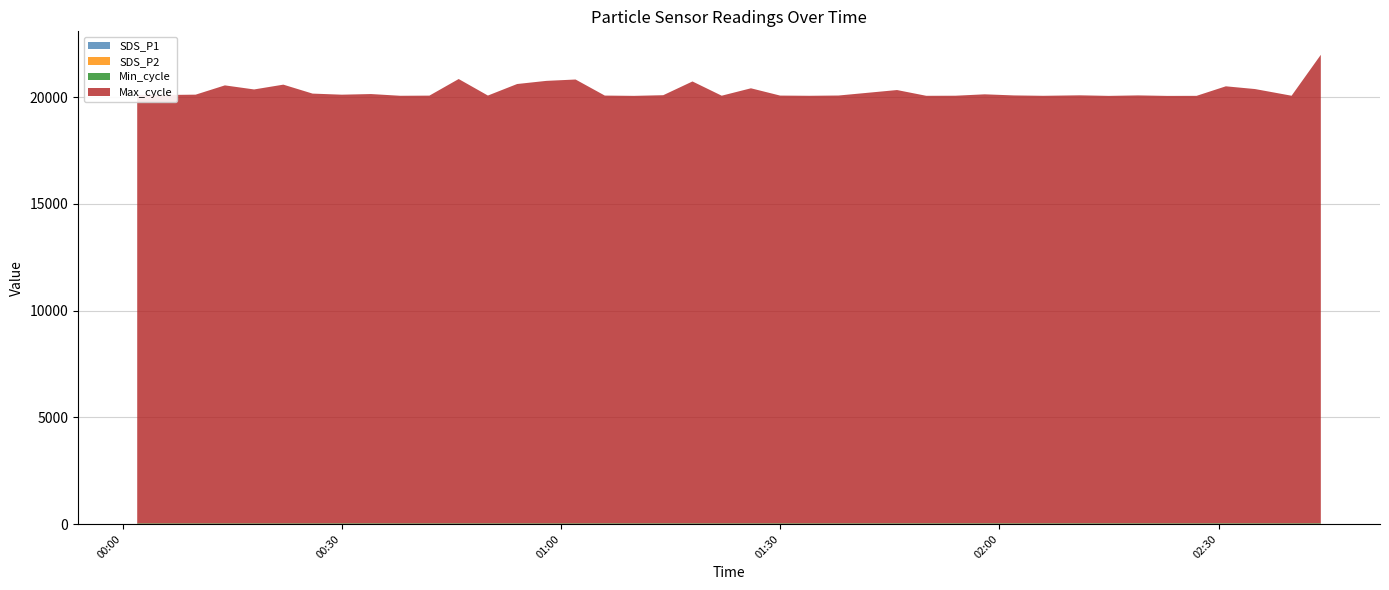

Reading left to right, extract all data points from this chart.

SDS_P1: 2023/01/03 00:02=1.3	2023/01/03 00:06=1.6	2023/01/03 00:10=1.7	2023/01/03 00:14=1.3	2023/01/03 00:18=1.6	2023/01/03 00:22=1.6	2023/01/03 00:26=1.9	2023/01/03 00:30=2.8	2023/01/03 00:34=3.6	2023/01/03 00:38=1.9	2023/01/03 00:42=2.3	2023/01/03 00:46=2.9	2023/01/03 00:50=2.6	2023/01/03 00:54=2.6	2023/01/03 00:58=1.9	2023/01/03 01:02=1.9	2023/01/03 01:06=4.0	2023/01/03 01:10=2.8	2023/01/03 01:14=3.8	2023/01/03 01:18=2.8	2023/01/03 01:22=2.2	2023/01/03 01:26=3.2	2023/01/03 01:30=2.6	2023/01/03 01:34=2.2	2023/01/03 01:38=2.8	2023/01/03 01:46=3.5	2023/01/03 01:50=4.3	2023/01/03 01:54=4.3	2023/01/03 01:58=4.0	2023/01/03 02:02=2.7	2023/01/03 02:06=3.2	2023/01/03 02:11=4.9	2023/01/03 02:15=3.9	2023/01/03 02:19=4.0	2023/01/03 02:23=3.0	2023/01/03 02:27=3.2	2023/01/03 02:31=4.9	2023/01/03 02:35=4.8	2023/01/03 02:40=3.0	2023/01/03 02:44=4.8
SDS_P2: 2023/01/03 00:02=1.0	2023/01/03 00:06=1.2	2023/01/03 00:10=1.4	2023/01/03 00:14=1.2	2023/01/03 00:18=1.4	2023/01/03 00:22=1.4	2023/01/03 00:26=1.6	2023/01/03 00:30=1.8	2023/01/03 00:34=1.9	2023/01/03 00:38=1.6	2023/01/03 00:42=1.6	2023/01/03 00:46=1.6	2023/01/03 00:50=1.6	2023/01/03 00:54=1.7	2023/01/03 00:58=1.7	2023/01/03 01:02=1.6	2023/01/03 01:06=1.8	2023/01/03 01:10=1.9	2023/01/03 01:14=1.8	2023/01/03 01:18=1.6	2023/01/03 01:22=1.8	2023/01/03 01:26=1.9	2023/01/03 01:30=1.9	2023/01/03 01:34=2.0	2023/01/03 01:38=2.0	2023/01/03 01:46=2.5	2023/01/03 01:50=2.9	2023/01/03 01:54=2.8	2023/01/03 01:58=2.8	2023/01/03 02:02=2.3	2023/01/03 02:06=3.0	2023/01/03 02:11=3.0	2023/01/03 02:15=2.8	2023/01/03 02:19=3.1	2023/01/03 02:23=2.6	2023/01/03 02:27=2.4	2023/01/03 02:31=2.1	2023/01/03 02:35=2.5	2023/01/03 02:40=2.5	2023/01/03 02:44=2.5
Min_cycle: 2023/01/03 00:02=28.0	2023/01/03 00:06=28.0	2023/01/03 00:10=28.0	2023/01/03 00:14=28.0	2023/01/03 00:18=28.0	2023/01/03 00:22=28.0	2023/01/03 00:26=28.0	2023/01/03 00:30=28.0	2023/01/03 00:34=28.0	2023/01/03 00:38=28.0	2023/01/03 00:42=28.0	2023/01/03 00:46=28.0	2023/01/03 00:50=28.0	2023/01/03 00:54=28.0	2023/01/03 00:58=28.0	2023/01/03 01:02=28.0	2023/01/03 01:06=28.0	2023/01/03 01:10=28.0	2023/01/03 01:14=28.0	2023/01/03 01:18=28.0	2023/01/03 01:22=28.0	2023/01/03 01:26=28.0	2023/01/03 01:30=28.0	2023/01/03 01:34=28.0	2023/01/03 01:38=28.0	2023/01/03 01:46=28.0	2023/01/03 01:50=28.0	2023/01/03 01:54=28.0	2023/01/03 01:58=28.0	2023/01/03 02:02=28.0	2023/01/03 02:06=28.0	2023/01/03 02:11=28.0	2023/01/03 02:15=28.0	2023/01/03 02:19=28.0	2023/01/03 02:23=28.0	2023/01/03 02:27=28.0	2023/01/03 02:31=28.0	2023/01/03 02:35=28.0	2023/01/03 02:40=28.0	2023/01/03 02:44=28.0
Max_cycle: 2023/01/03 00:02=20078.0	2023/01/03 00:06=20069.0	2023/01/03 00:10=20084.0	2023/01/03 00:14=20519.0	2023/01/03 00:18=20328.0	2023/01/03 00:22=20553.0	2023/01/03 00:26=20133.0	2023/01/03 00:30=20081.0	2023/01/03 00:34=20110.0	2023/01/03 00:38=20031.0	2023/01/03 00:42=20038.0	2023/01/03 00:46=20815.0	2023/01/03 00:50=20041.0	2023/01/03 00:54=20581.0	2023/01/03 00:58=20729.0	2023/01/03 01:02=20793.0	2023/01/03 01:06=20038.0	2023/01/03 01:10=20026.0	2023/01/03 01:14=20056.0	2023/01/03 01:18=20701.0	2023/01/03 01:22=20034.0	2023/01/03 01:26=20380.0	2023/01/03 01:30=20039.0	2023/01/03 01:34=20030.0	2023/01/03 01:38=20042.0	2023/01/03 01:46=20297.0	2023/01/03 01:50=20026.0	2023/01/03 01:54=20030.0	2023/01/03 01:58=20096.0	2023/01/03 02:02=20046.0	2023/01/03 02:06=20027.0	2023/01/03 02:11=20048.0	2023/01/03 02:15=20023.0	2023/01/03 02:19=20045.0	2023/01/03 02:23=20023.0	2023/01/03 02:27=20026.0	2023/01/03 02:31=20471.0	2023/01/03 02:35=20342.0	2023/01/03 02:40=20031.0	2023/01/03 02:44=21947.0